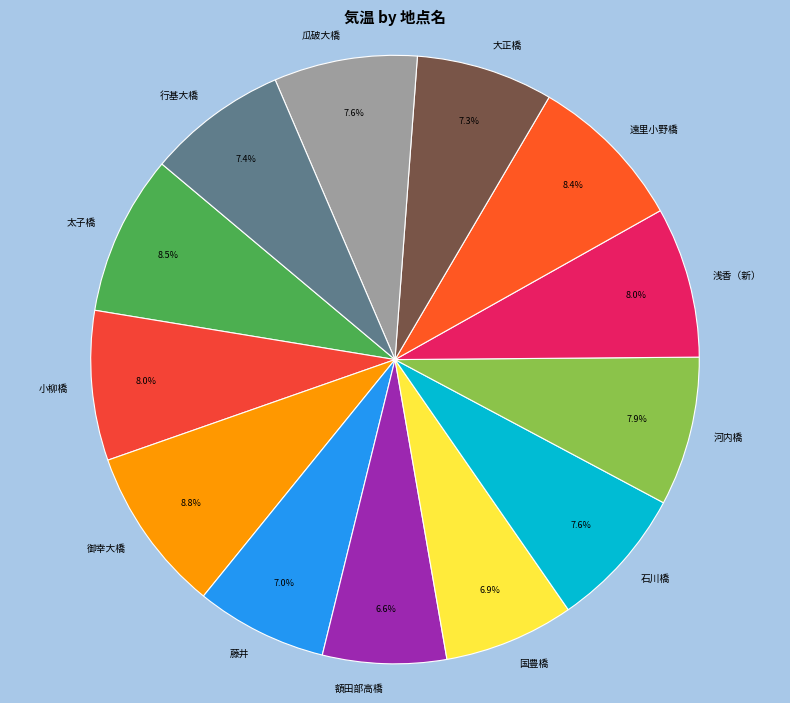

What percentage is the 浅香（新） slice, to the nearest percent?

8%